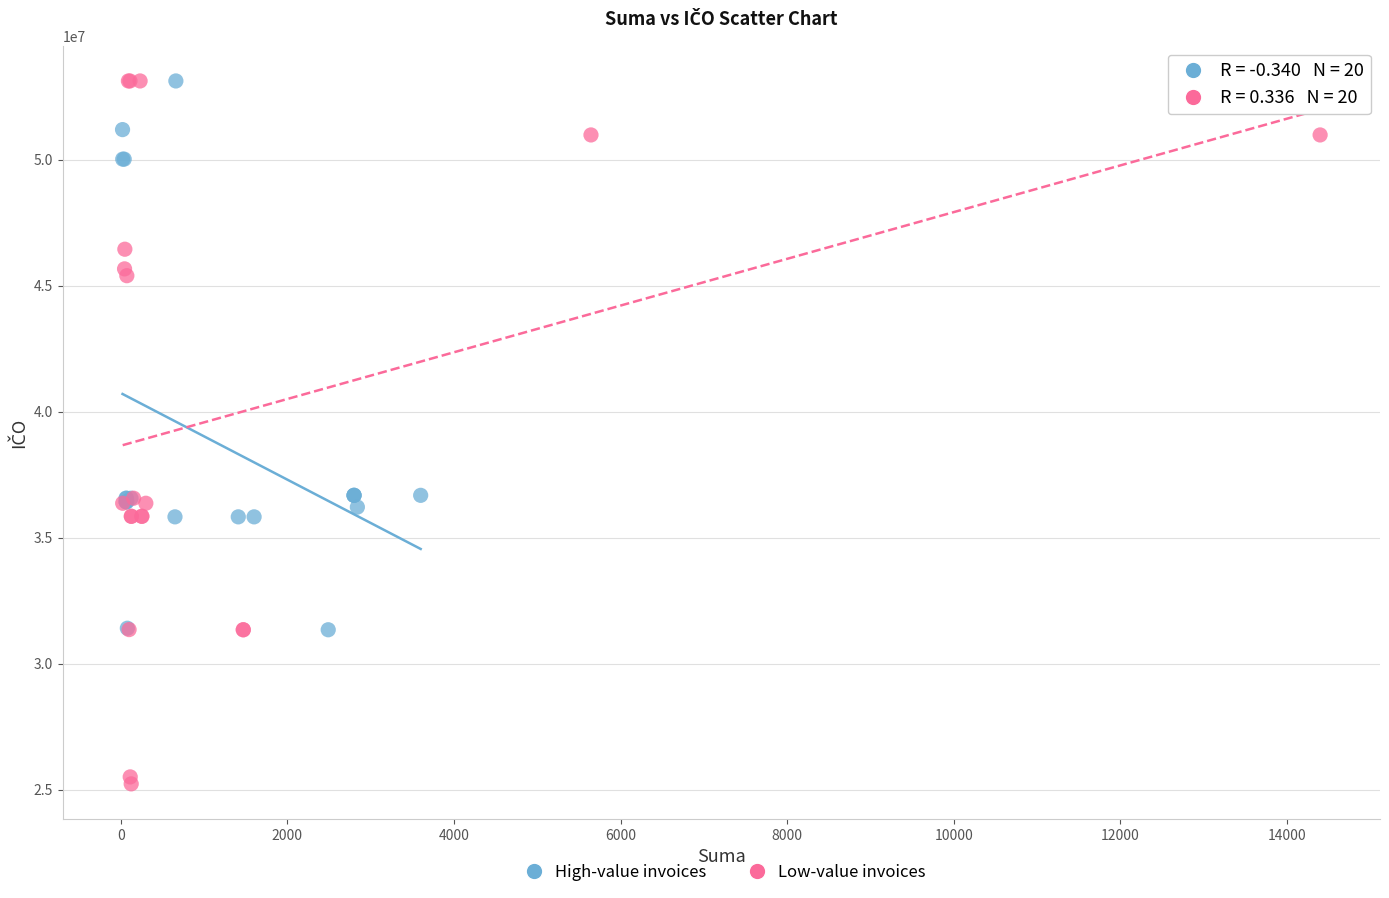

Which series contains the lowest Y value?

Low-value invoices